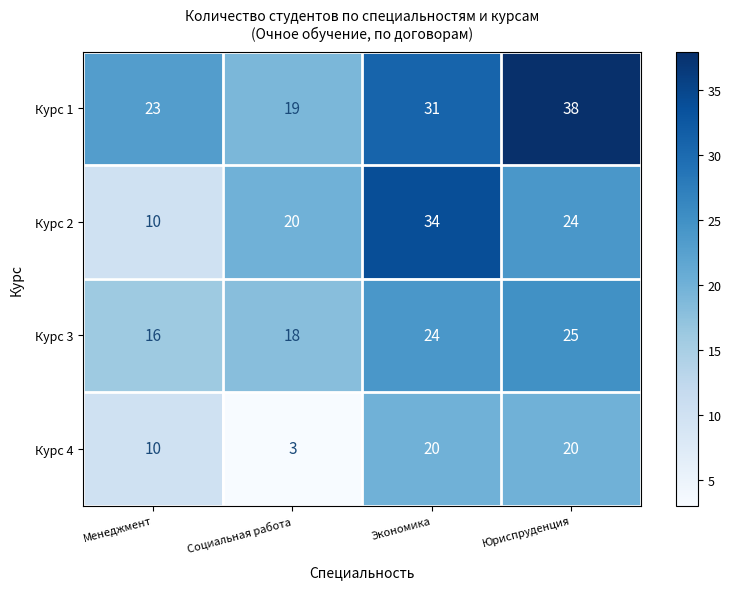

What is the difference between the maximum and second lowest values in the Курс 2 series?

14